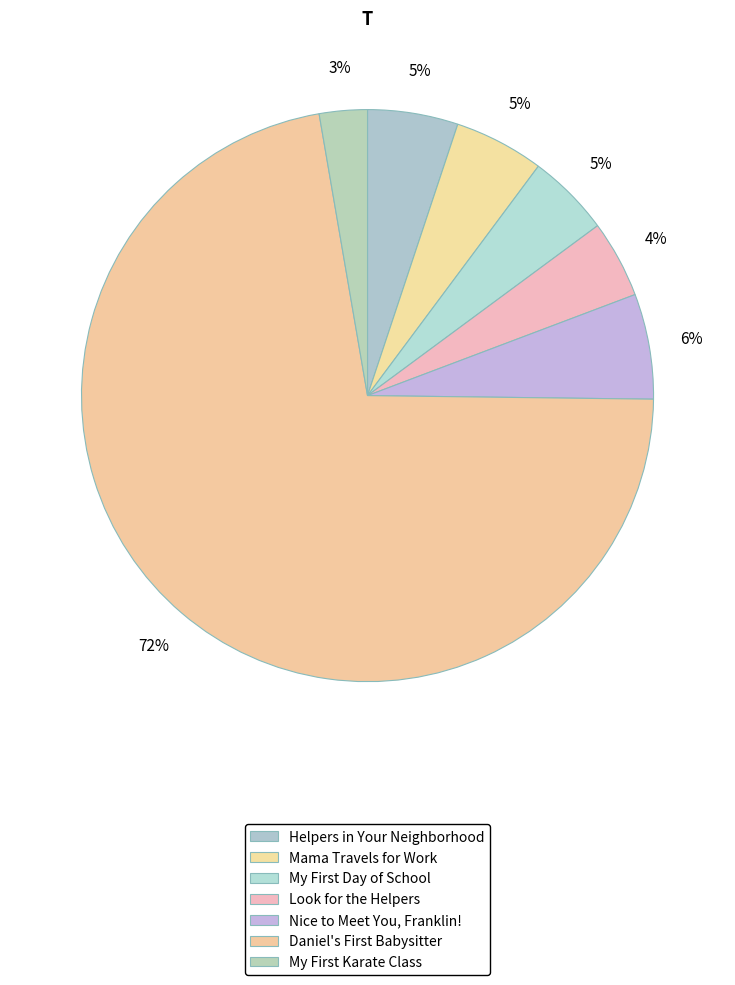

Count the number of slices in the pie.

7